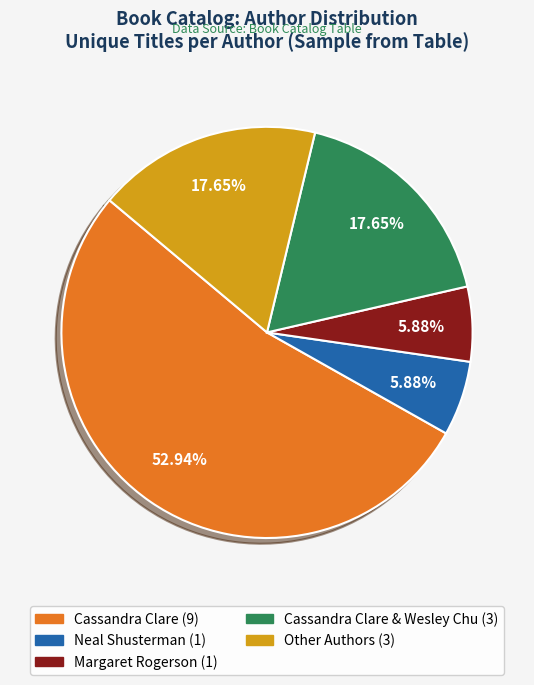

How many slices are in this pie chart?

5